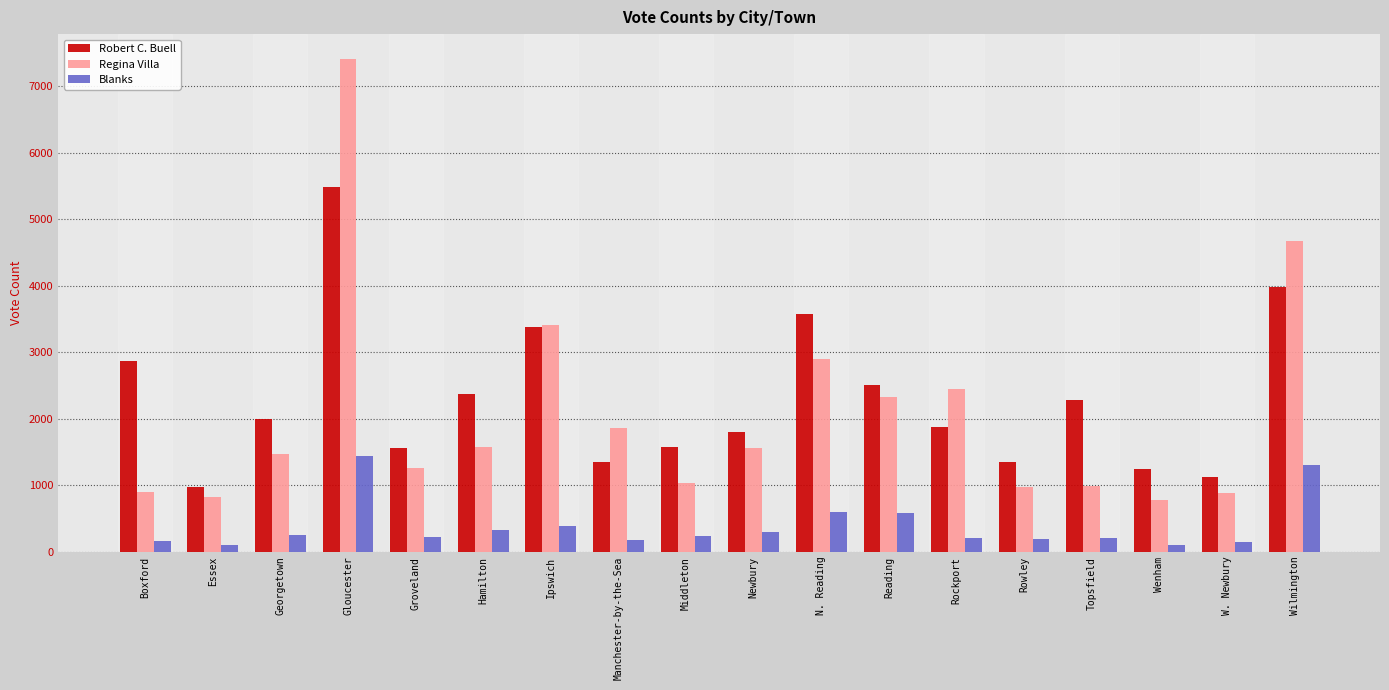

Is the value of Regina Villa at Groveland greater than the value of Robert C. Buell at Groveland?

No